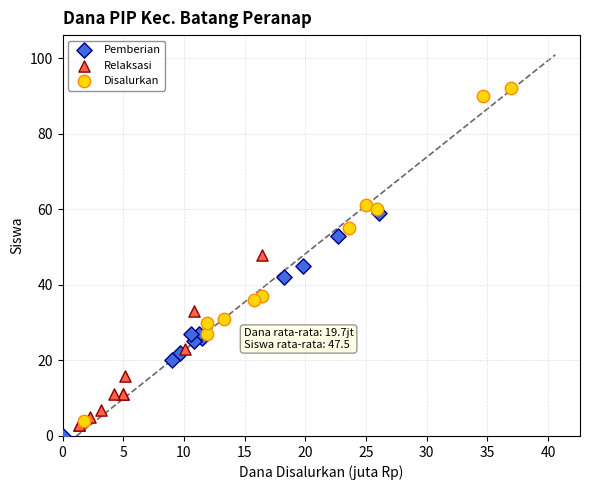

Which series has the widest spread of Y values?

Disalurkan